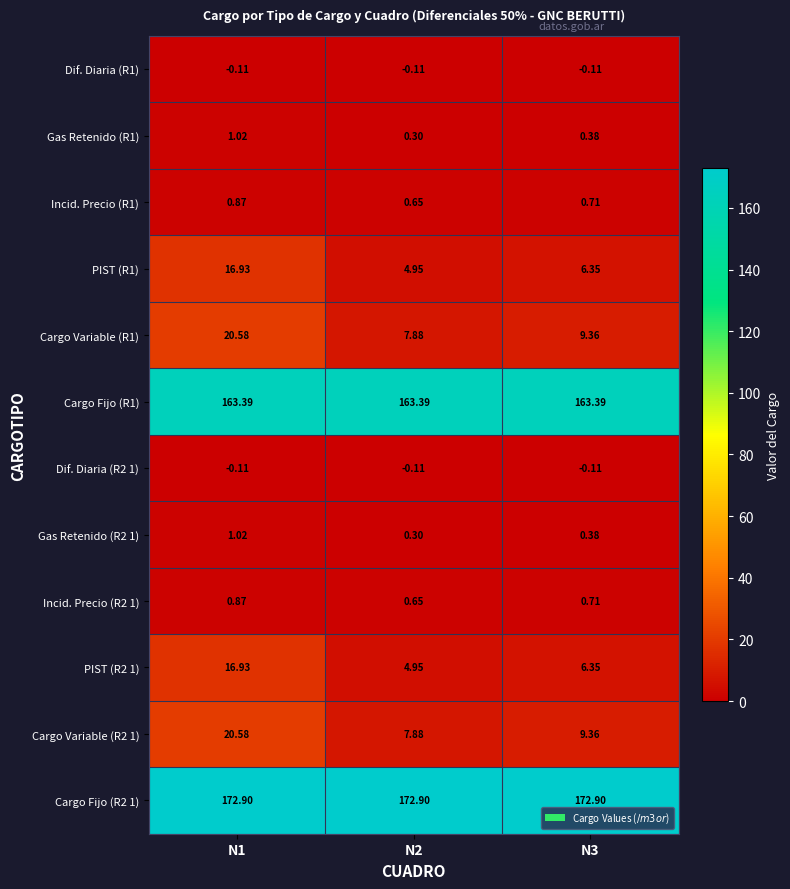

Count the number of data series in this chart.

12